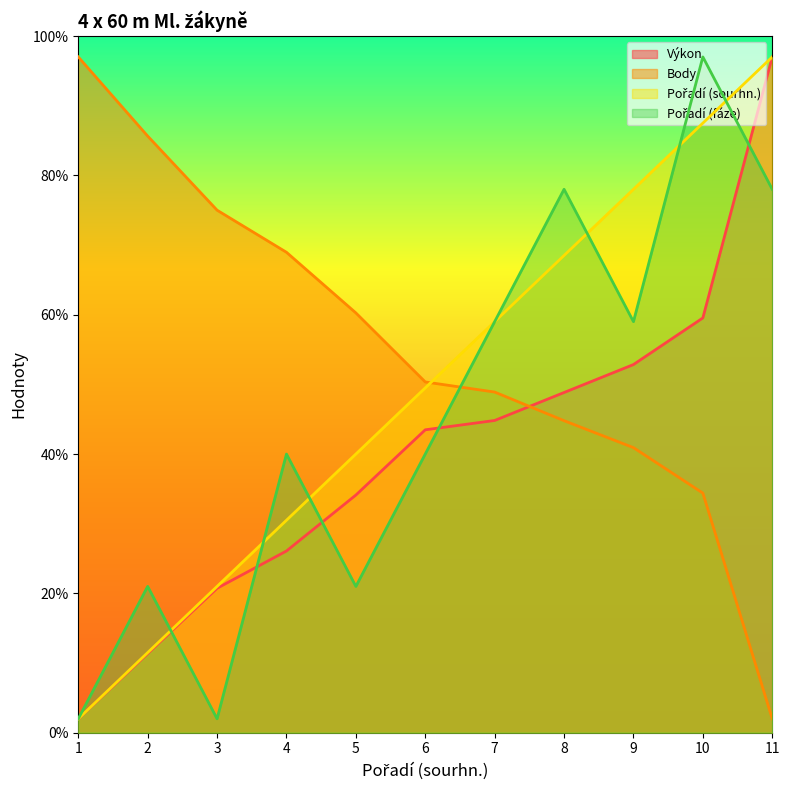

True or false: Pořadí (sourhn.) and Pořadí (fáze) intersect in this chart.

True